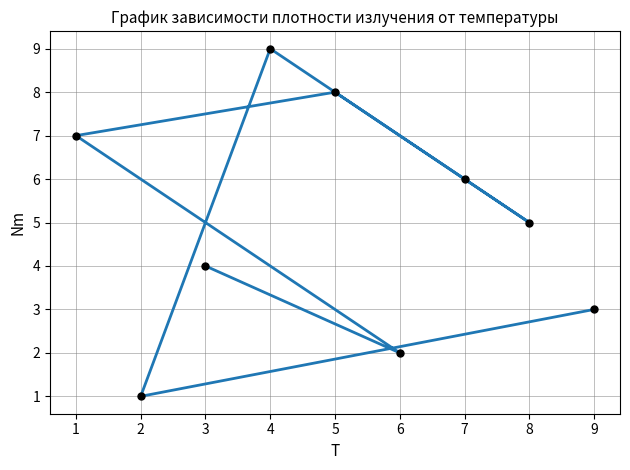

At which label does the data first exceed 5?

1